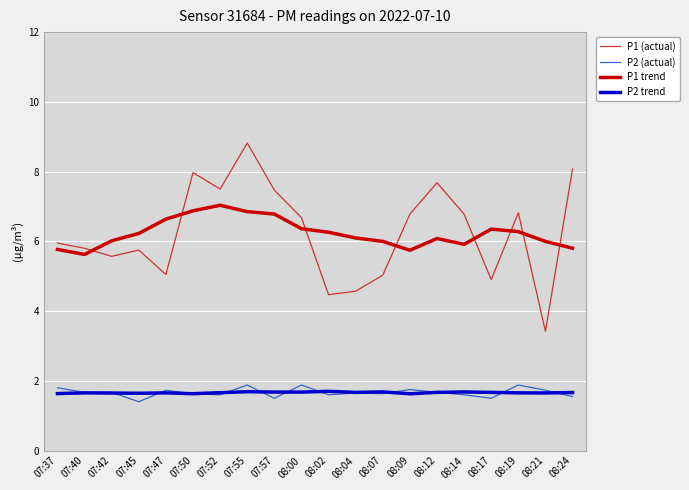

True or false: P1 (actual) and P2 (actual) cross at least once.

False